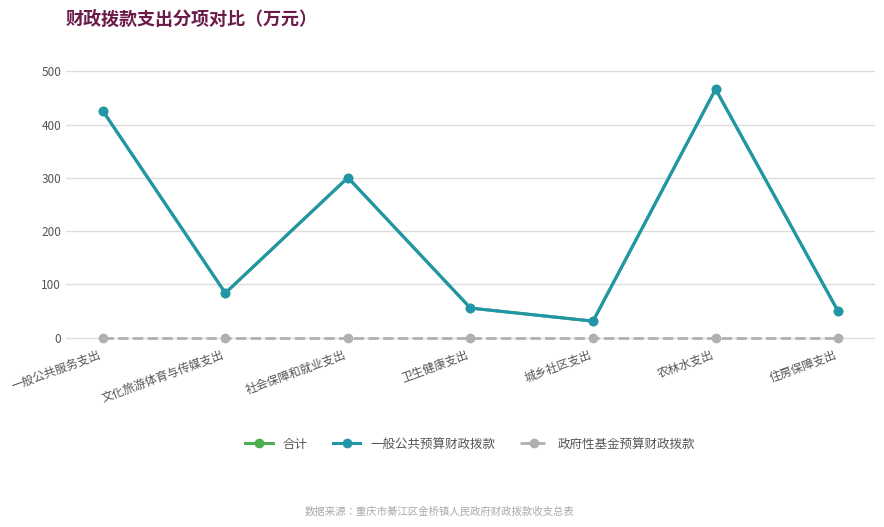

At which label does 合计 reach its peak?

农林水支出